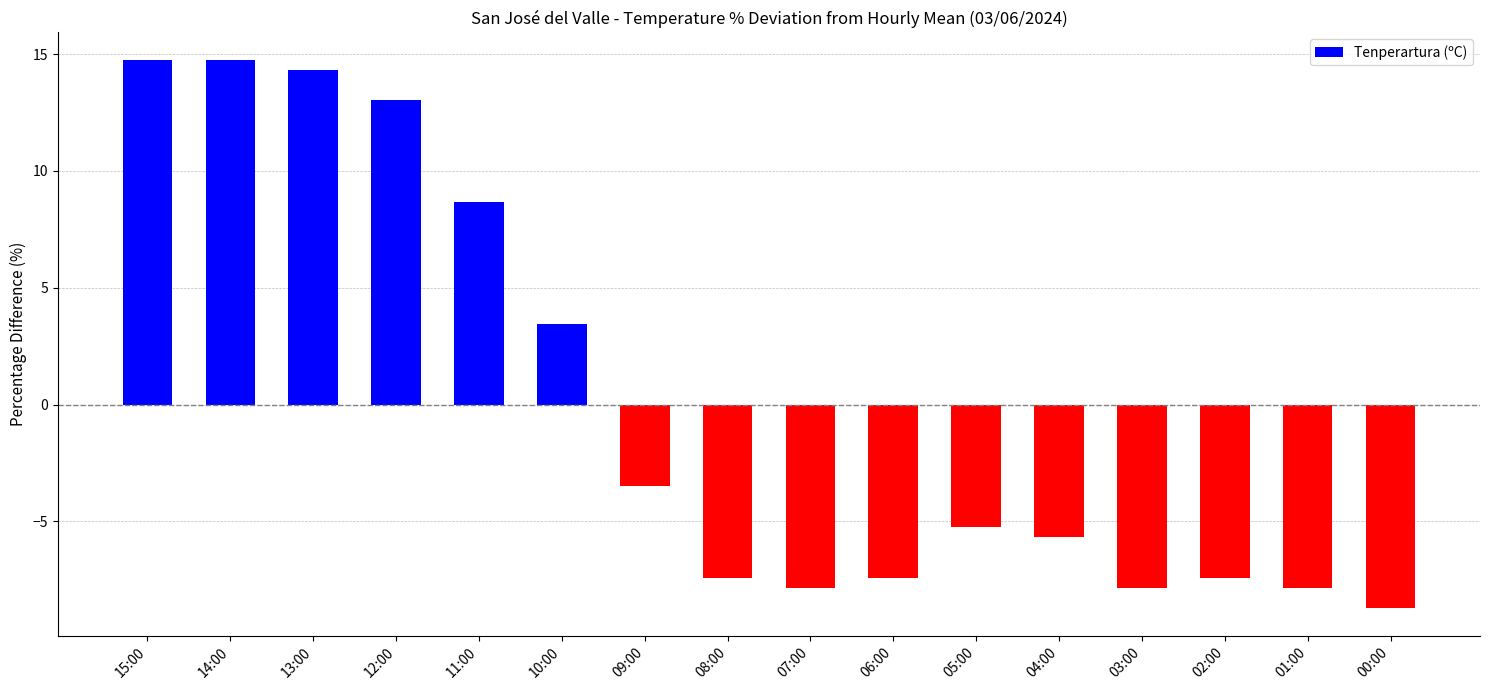

How many categories are shown in the chart?

16